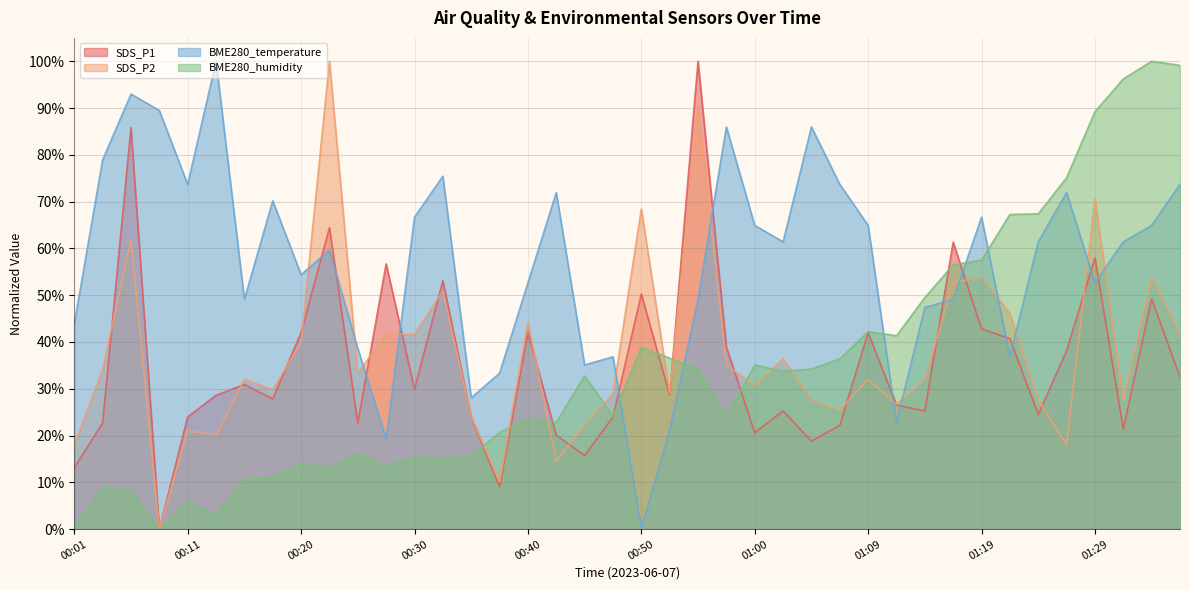

Which series has the widest spread of values?

SDS_P1